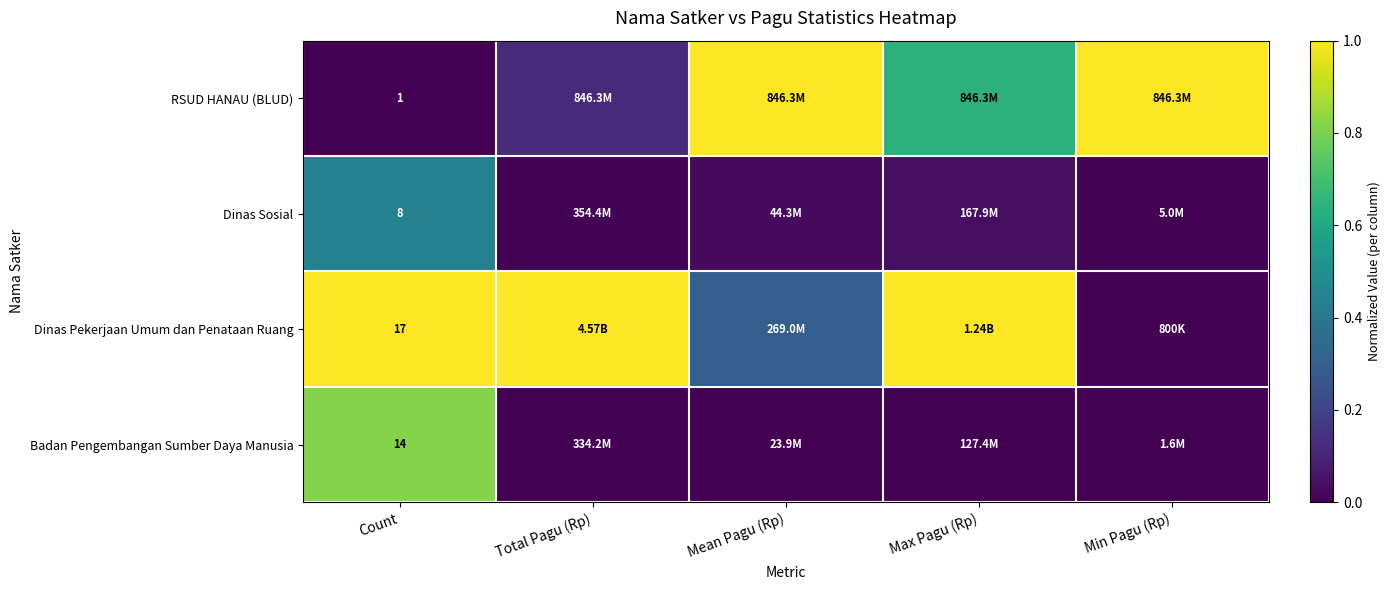

How many distinct data groups are displayed?

4